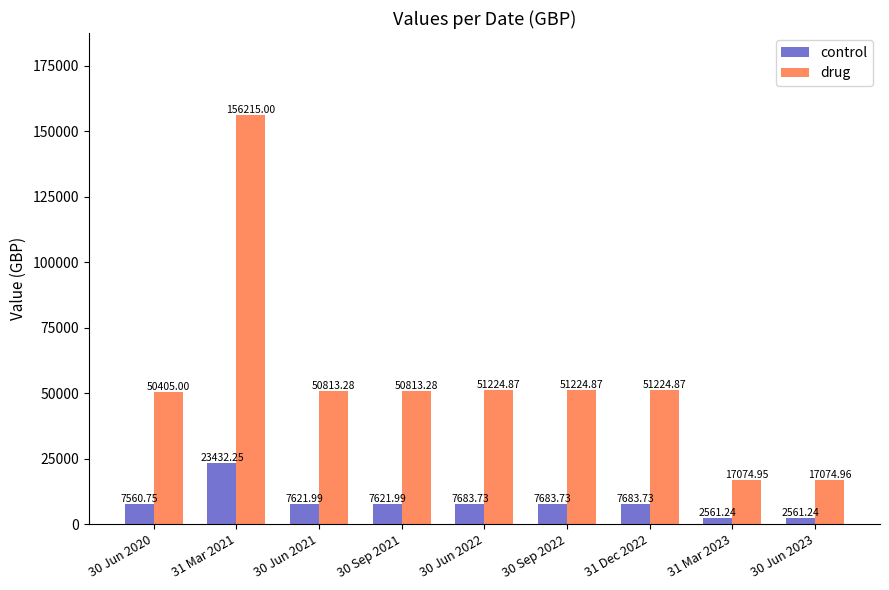

What is the difference between the maximum and second lowest values in the control series?

20871.0